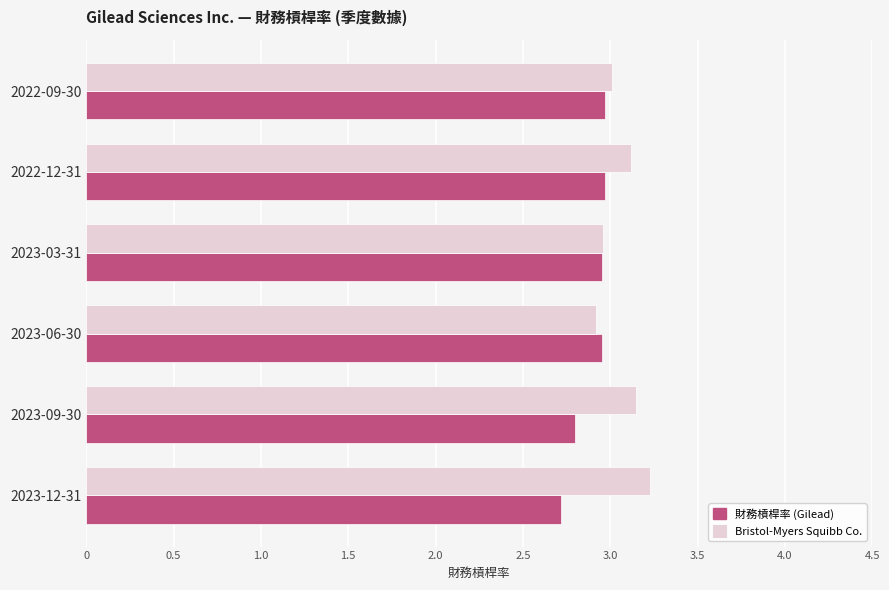

What is the total value across all series at 2022-12-31?

6.1